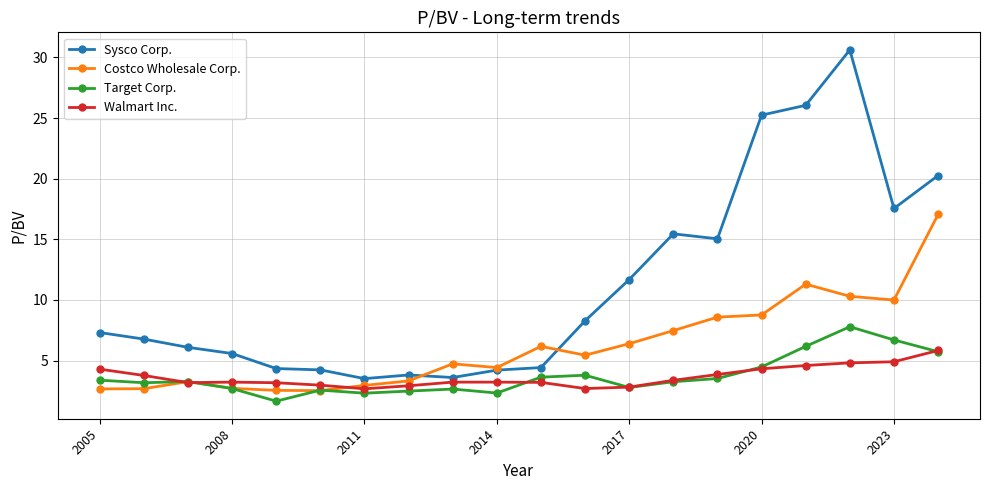

Which series has the largest total across all categories?

Sysco Corp.